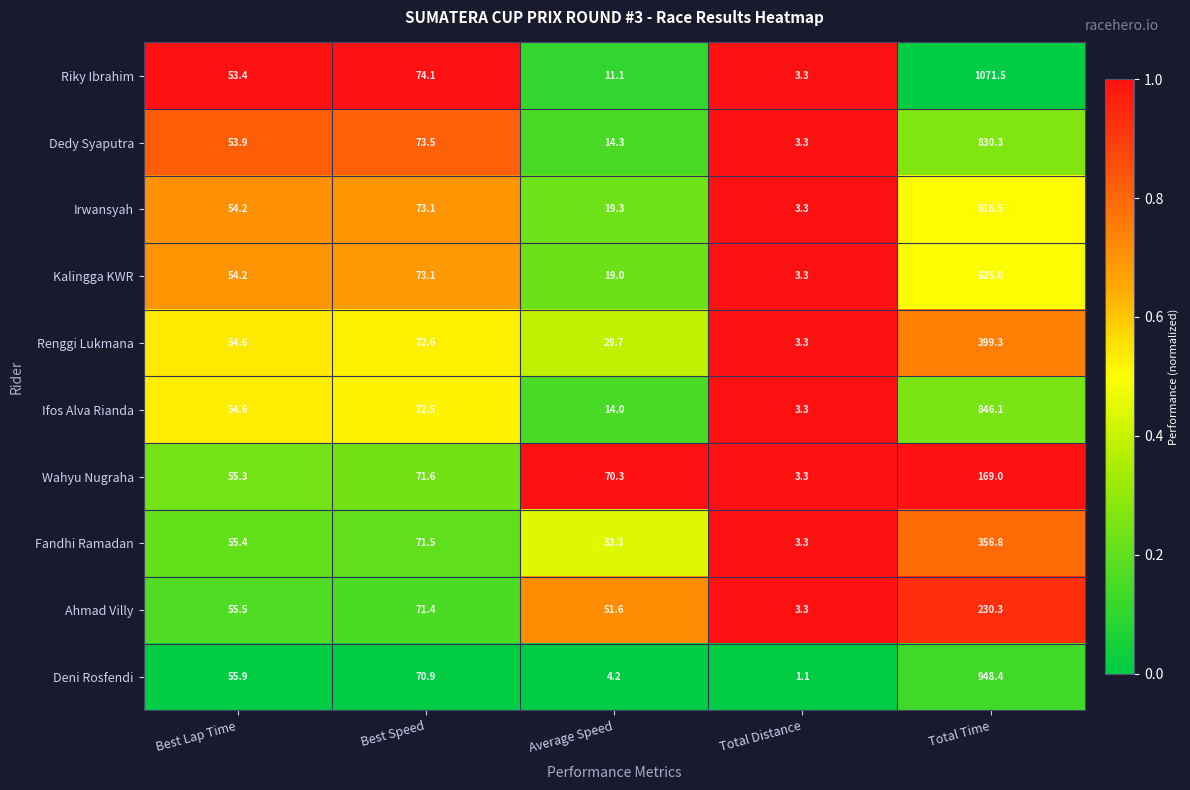

List the labels in order of Dedy Syaputra value, smallest first.

Total Distance, Average Speed, Best Lap Time, Best Speed, Total Time